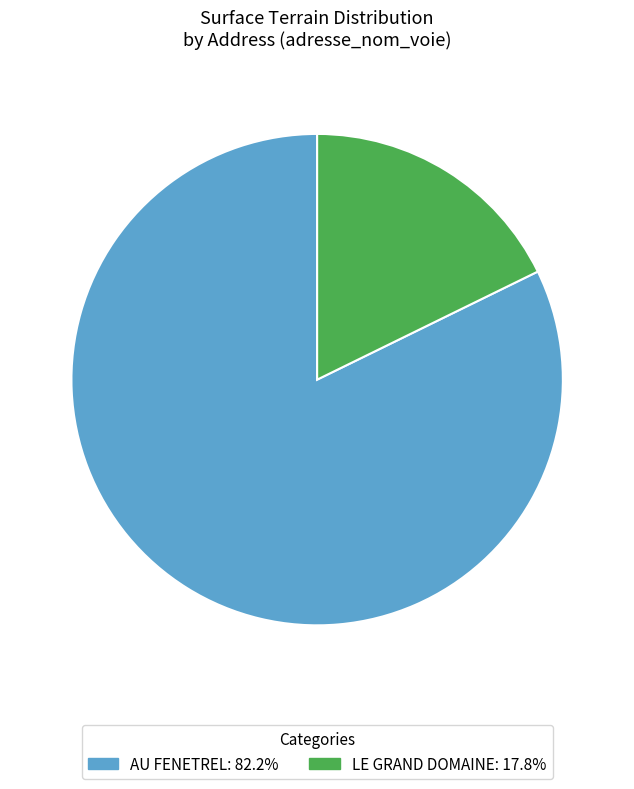

Between AU FENETREL and LE GRAND DOMAINE, which is larger?

AU FENETREL